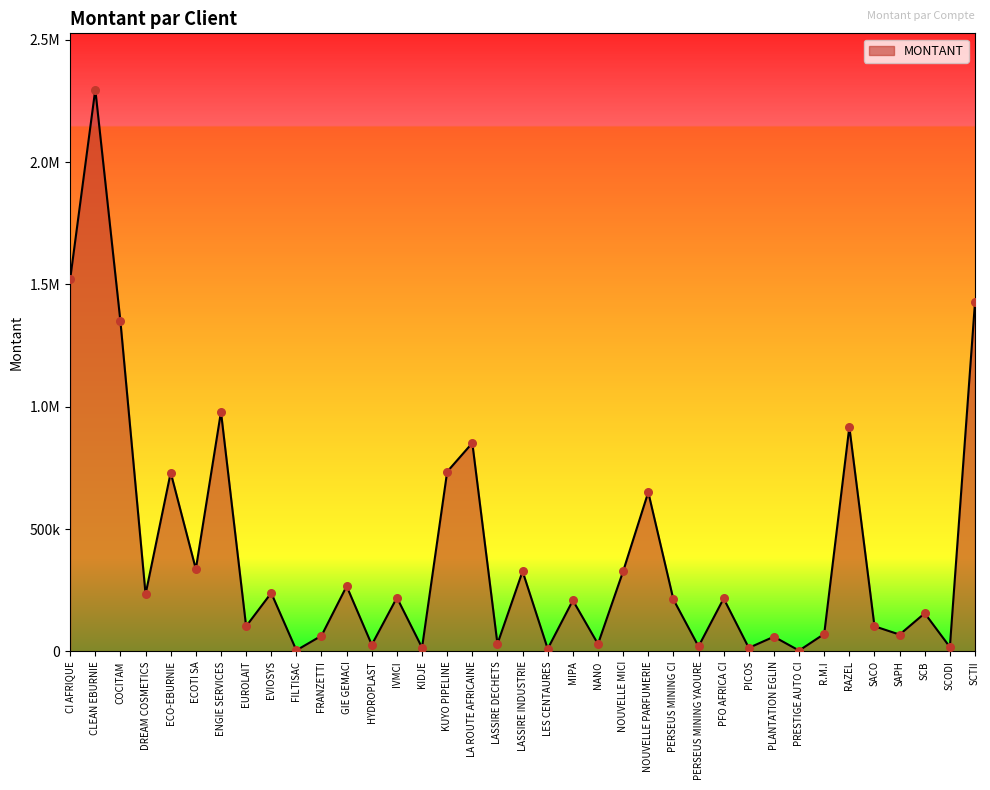

What is the ratio of the value at RAZEL to the value at NOUVELLE PARFUMERIE?

1.4